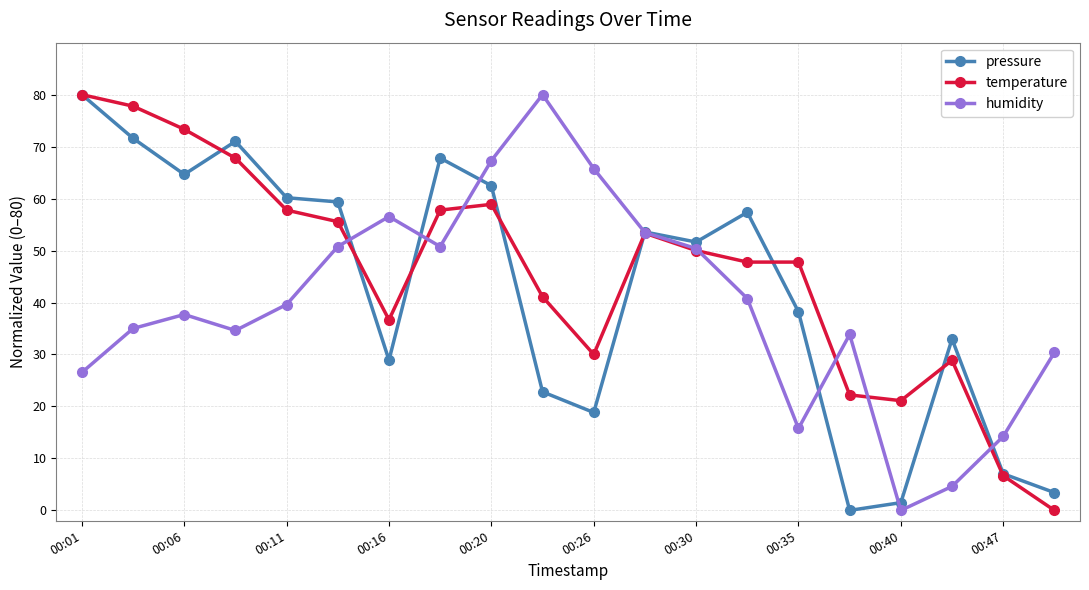

How many data points in pressure are above 53?

10